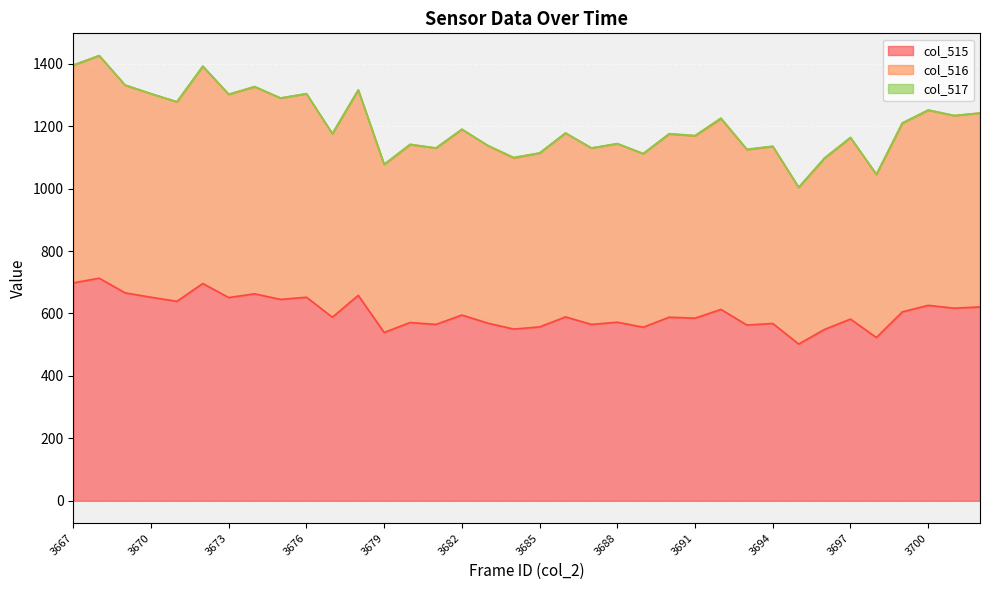

True or false: col_515 has a value of 1066 at 3673.

False